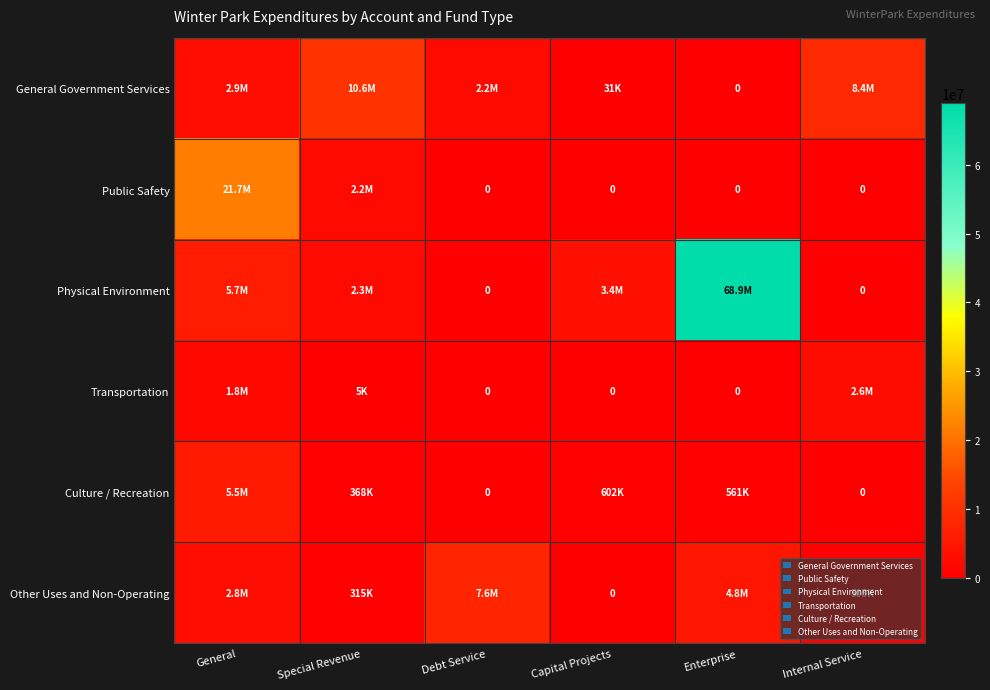

What is the approximate value of Culture / Recreation at General, to the nearest 100?

5507800